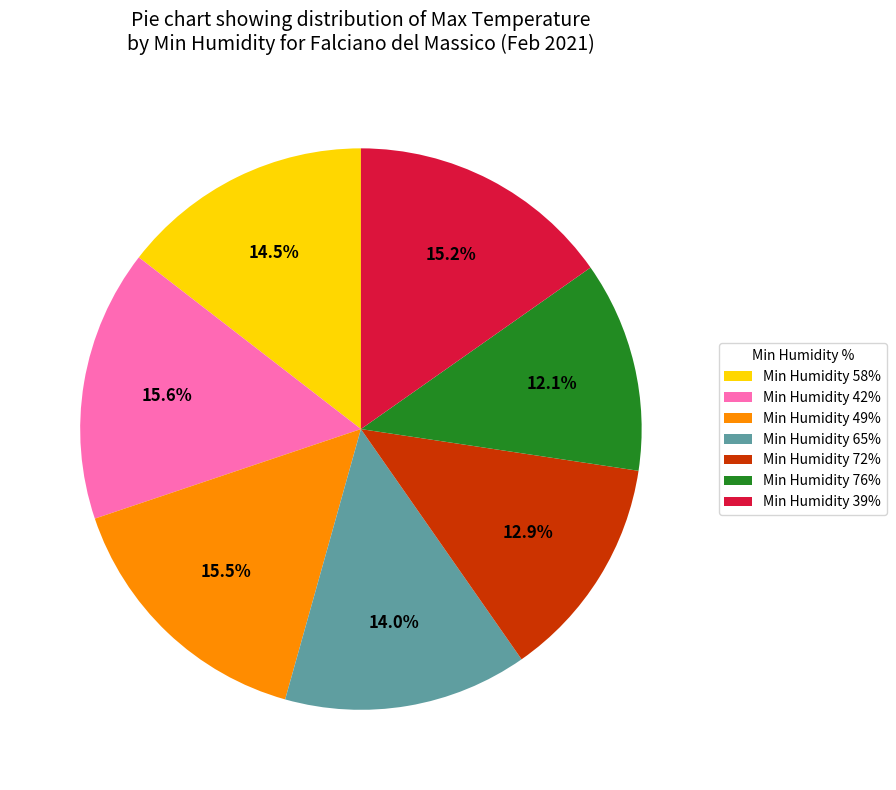

Is there any slice that represents more than half of the pie?

No